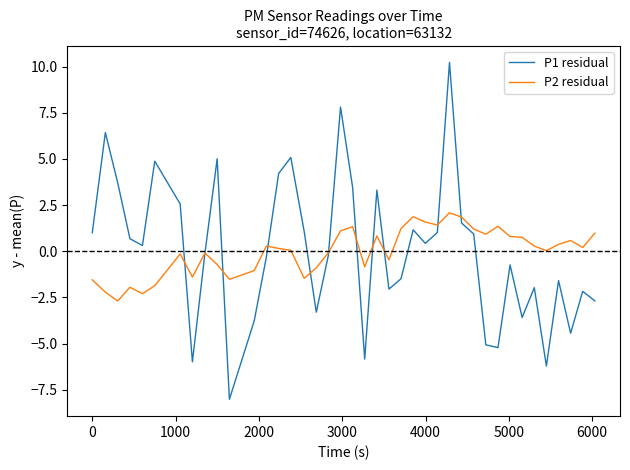

Rank the series by their maximum value, from lowest to highest.

P2 residual, P1 residual